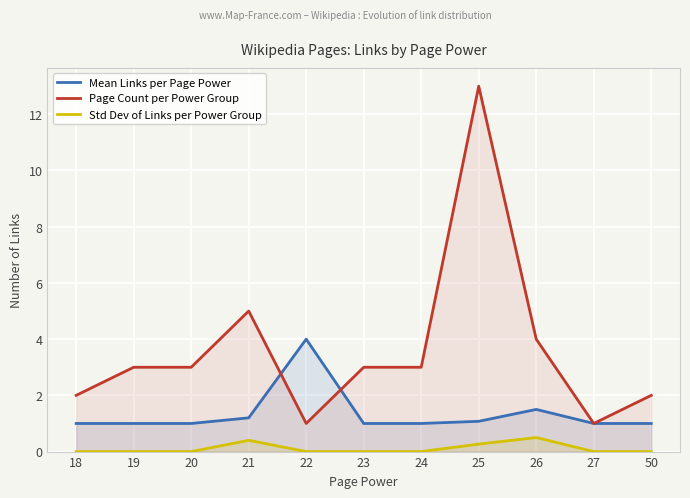

Which has a higher value, 27 or 22?

22